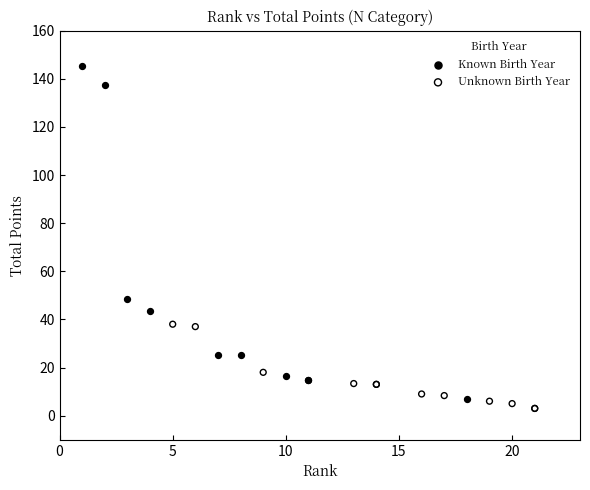

Which series contains the highest Y value?

Known Birth Year